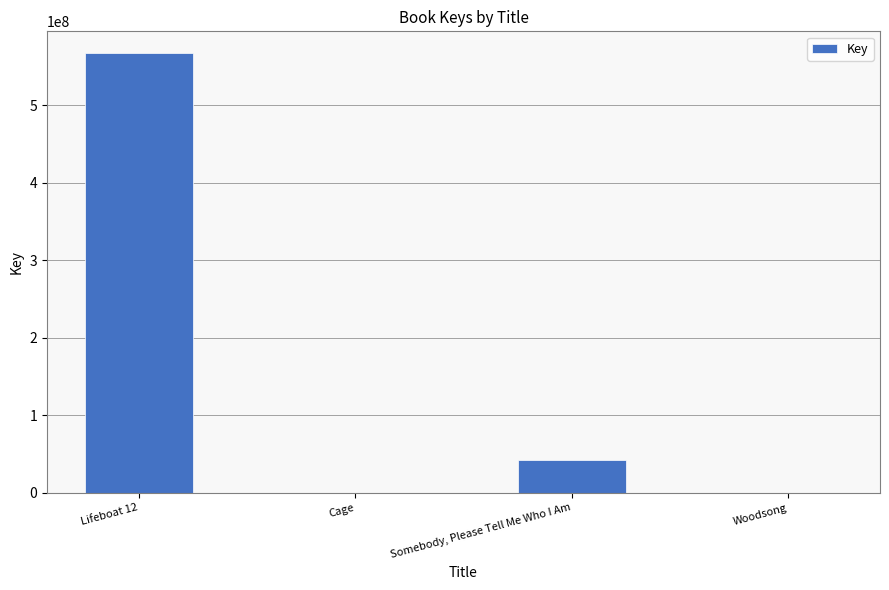

Which label corresponds to the largest value in the chart?

Lifeboat 12